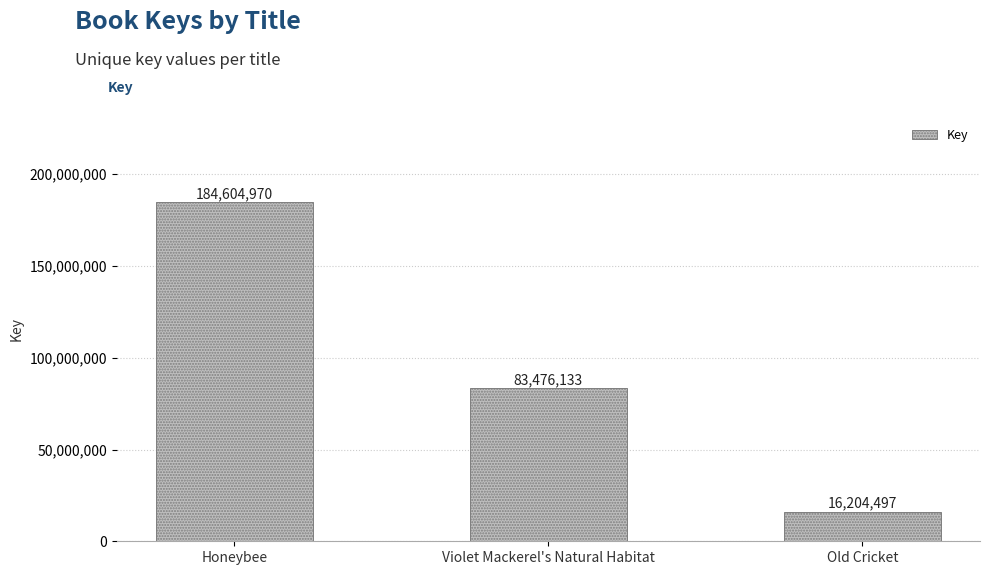

Reading left to right, what are all the values shown in this chart?

Honeybee=184604970	Violet Mackerel's Natural Habitat=83476133	Old Cricket=16204497